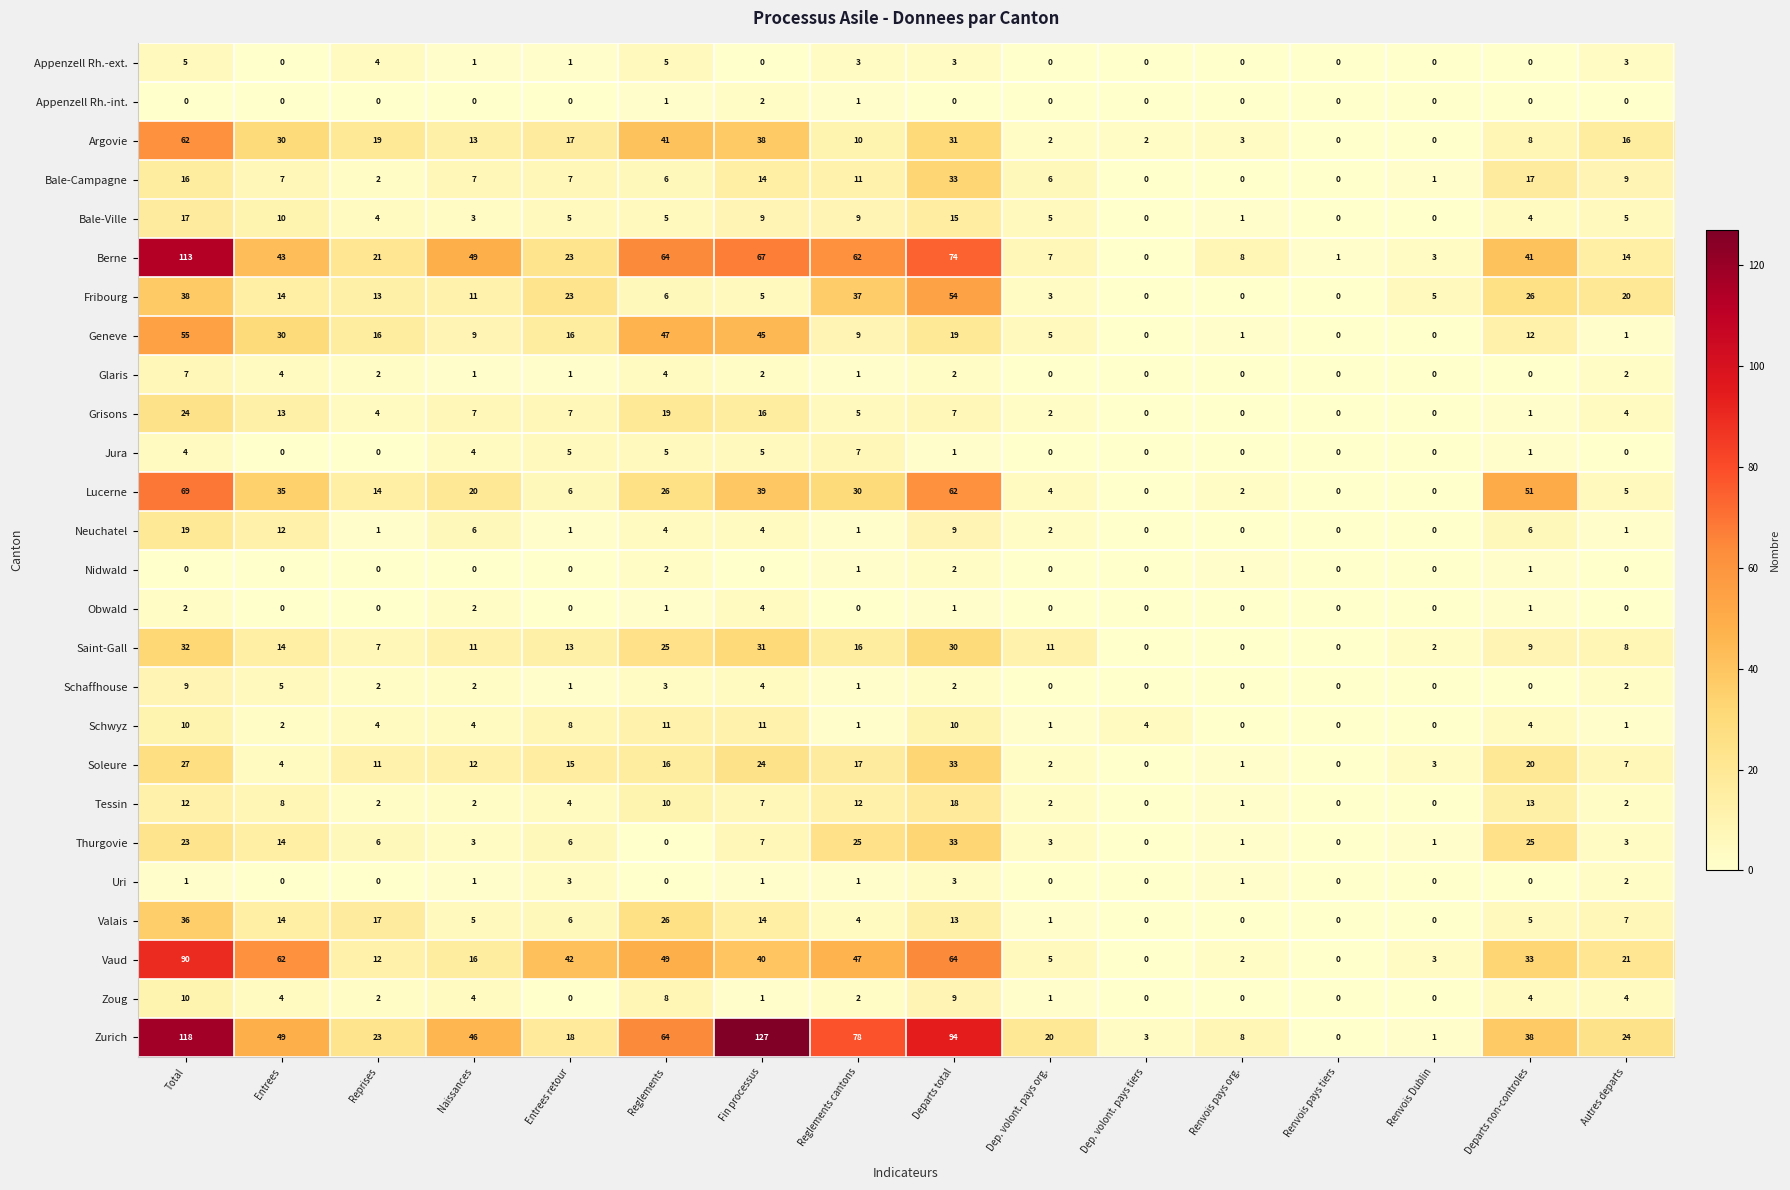

What is the difference between the second highest and second lowest values in the Argovie series?

41